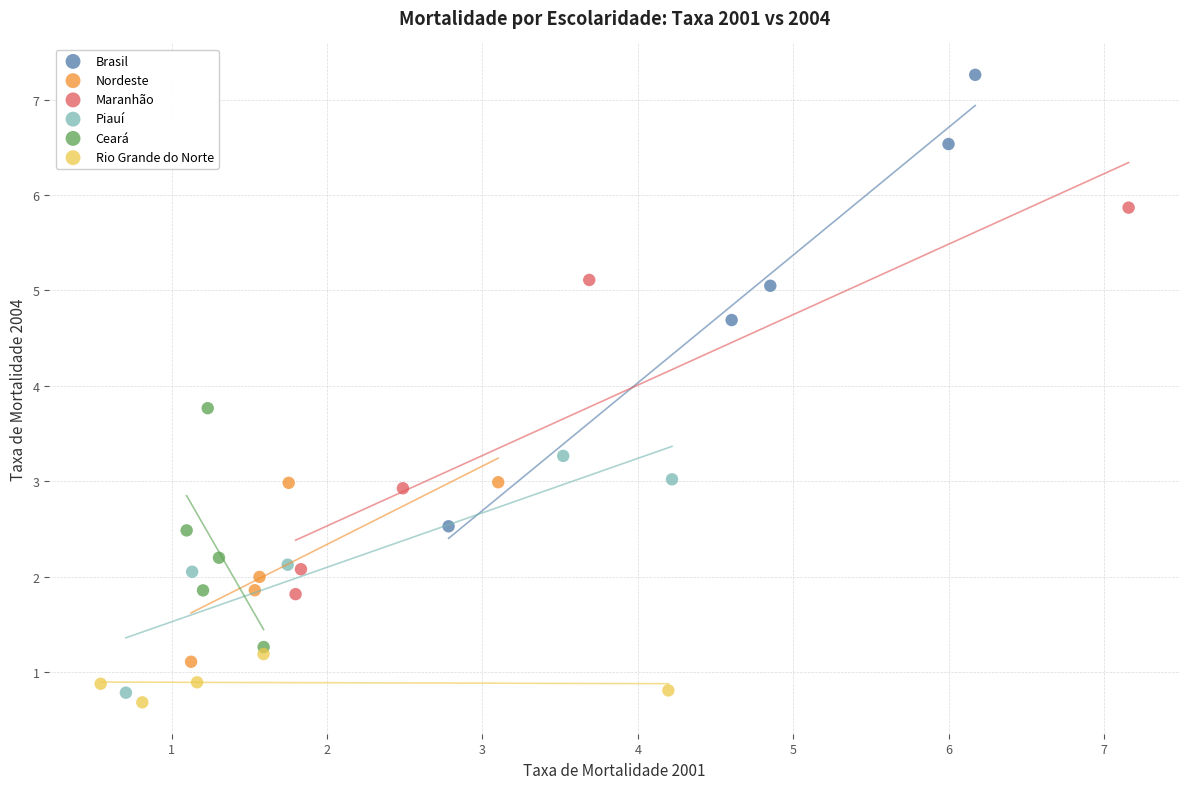

Which series has the widest spread of Y values?

Brasil